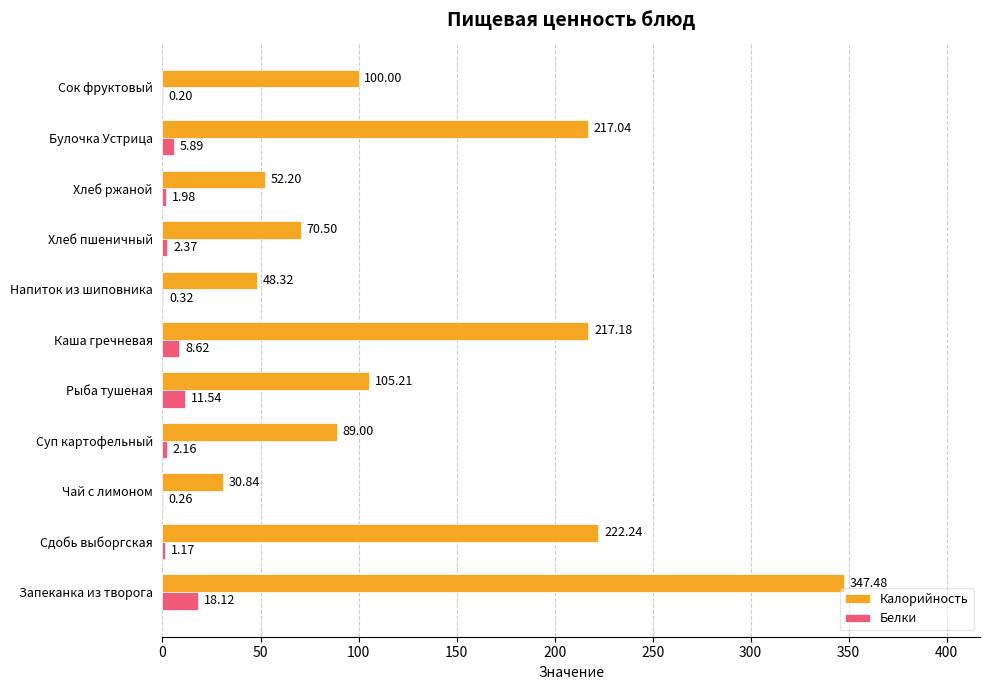

Which series has the largest total across all categories?

Калорийность